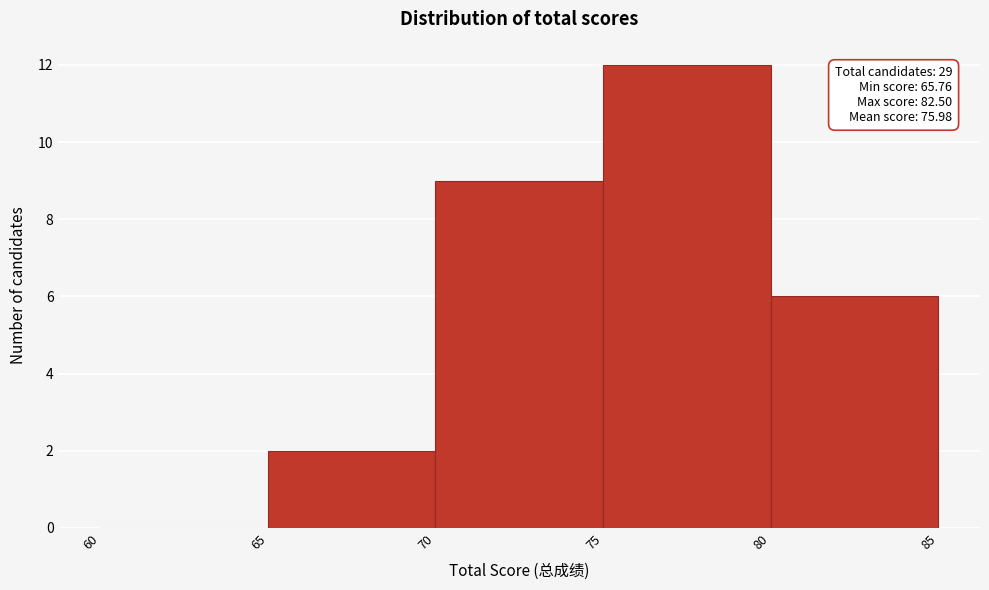

Which range on the x-axis has the tallest bar?

75 to 80